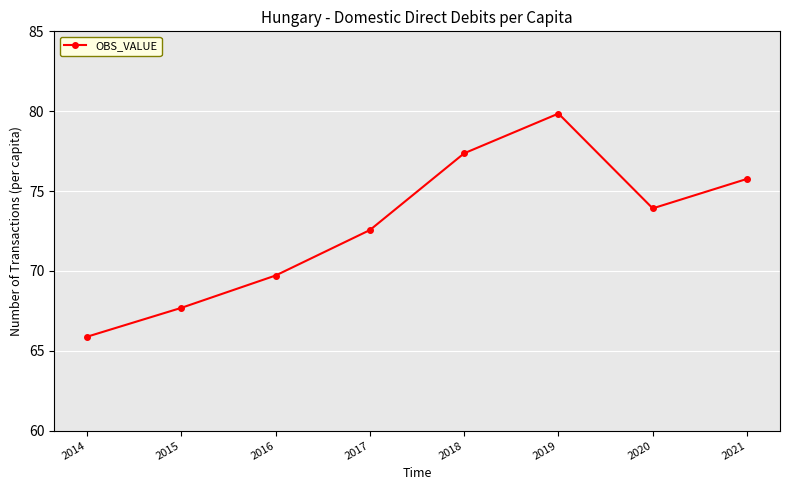

Is it true that the value at 2015 is 67.7?

True